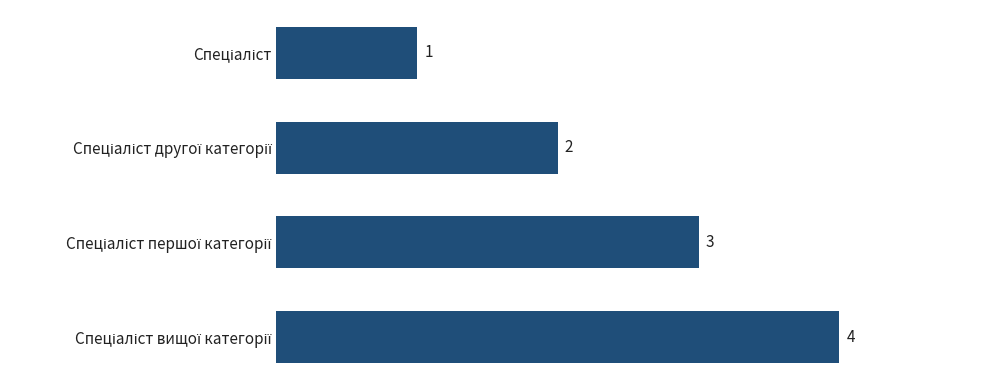

What is the difference between the maximum and minimum values?

3